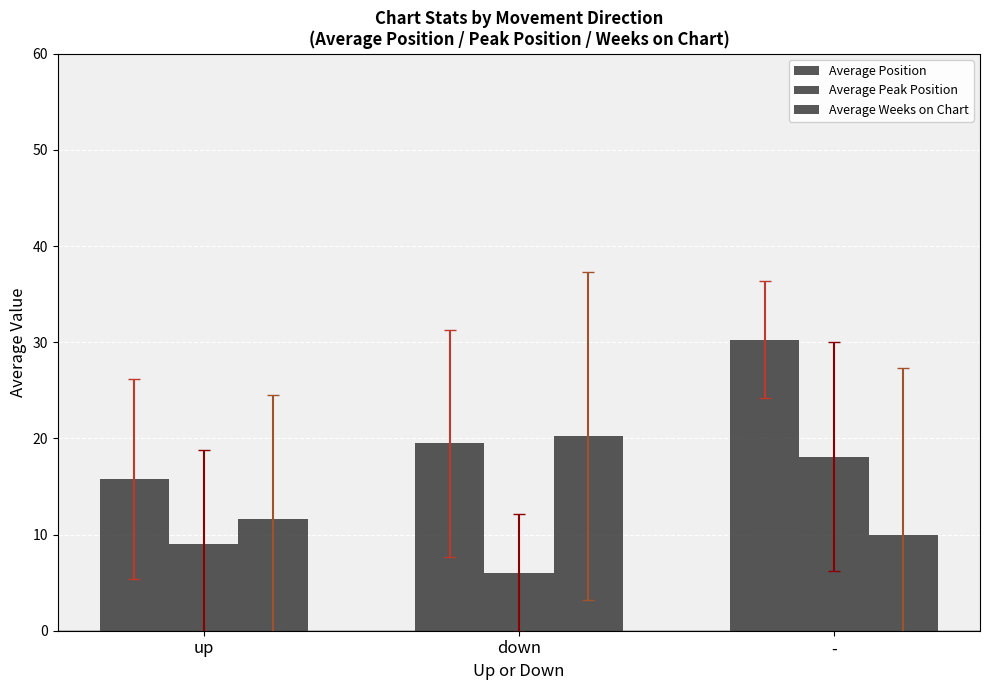

List the series in order of their peak value, lowest first.

Average Peak Position, Average Weeks on Chart, Average Position